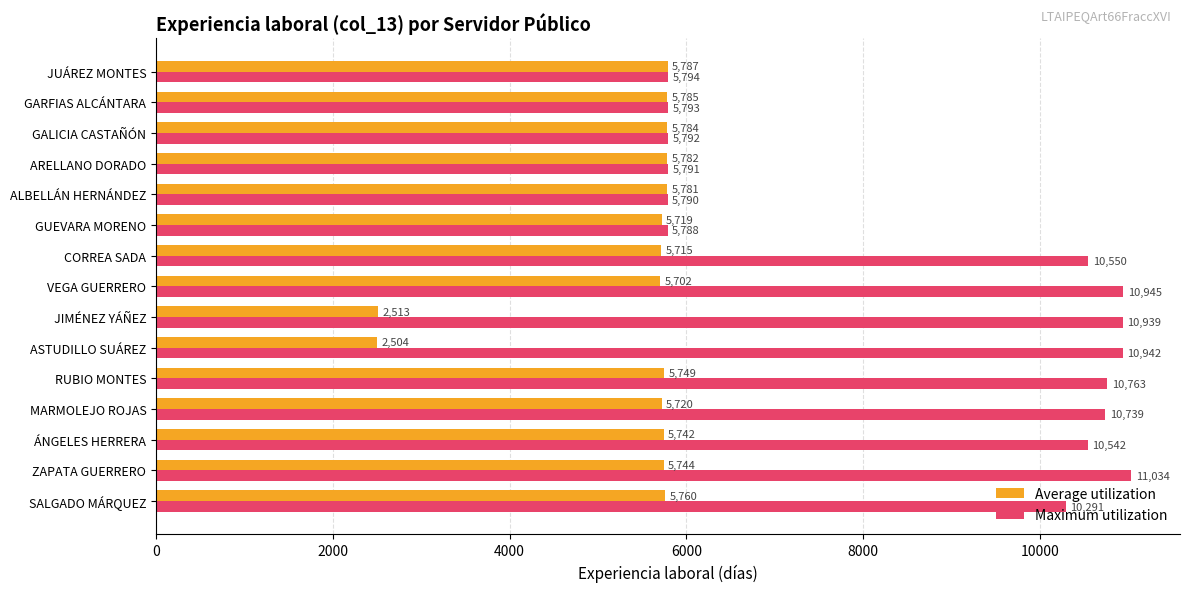

What is the total value across all series at ASTUDILLO SUÁREZ?

13446